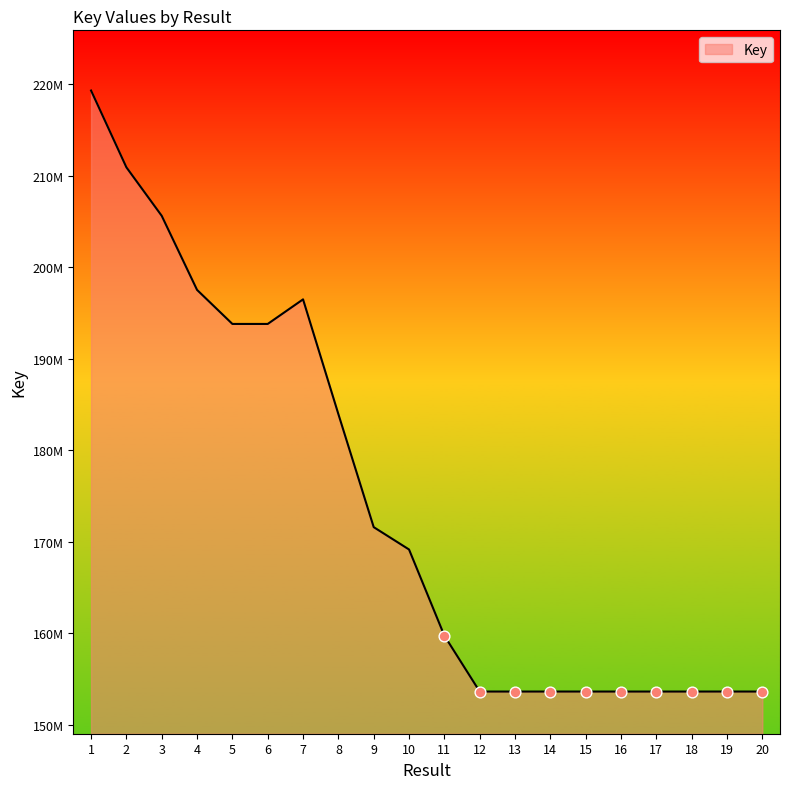

What is the change in value from 13 to 14?

+1646